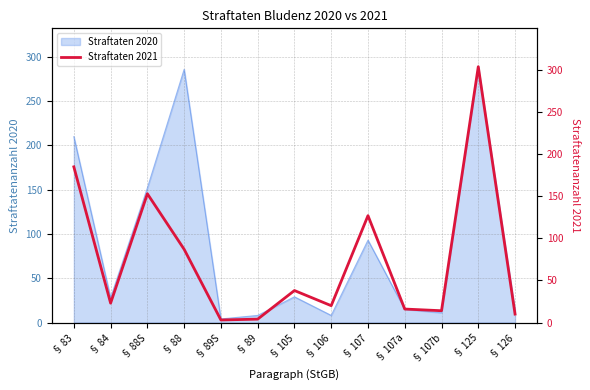

What is the ratio of the value at § 107 to the value at § 88S?

0.8